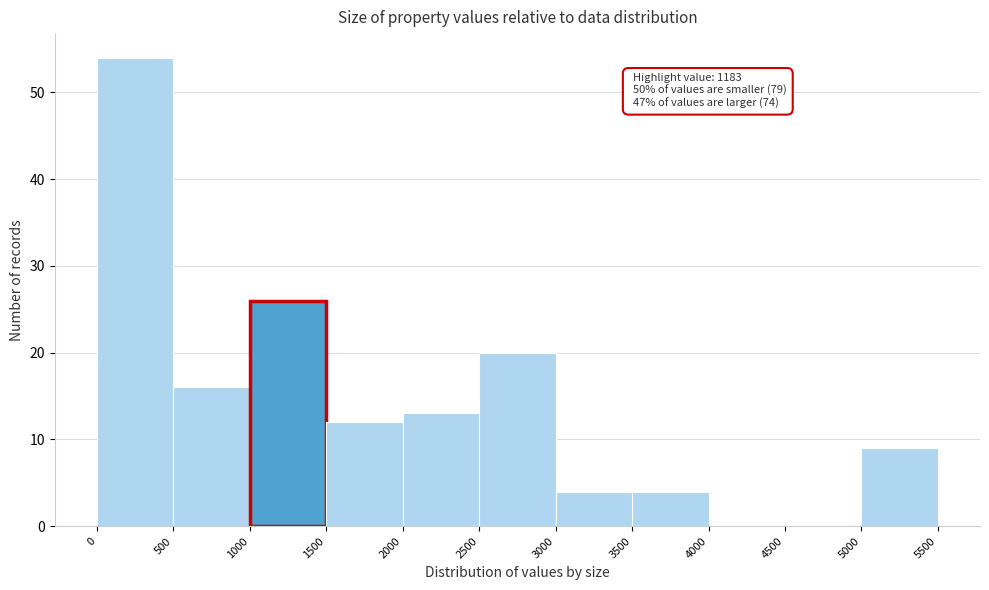

Which range on the x-axis has the tallest bar?

0 to 500